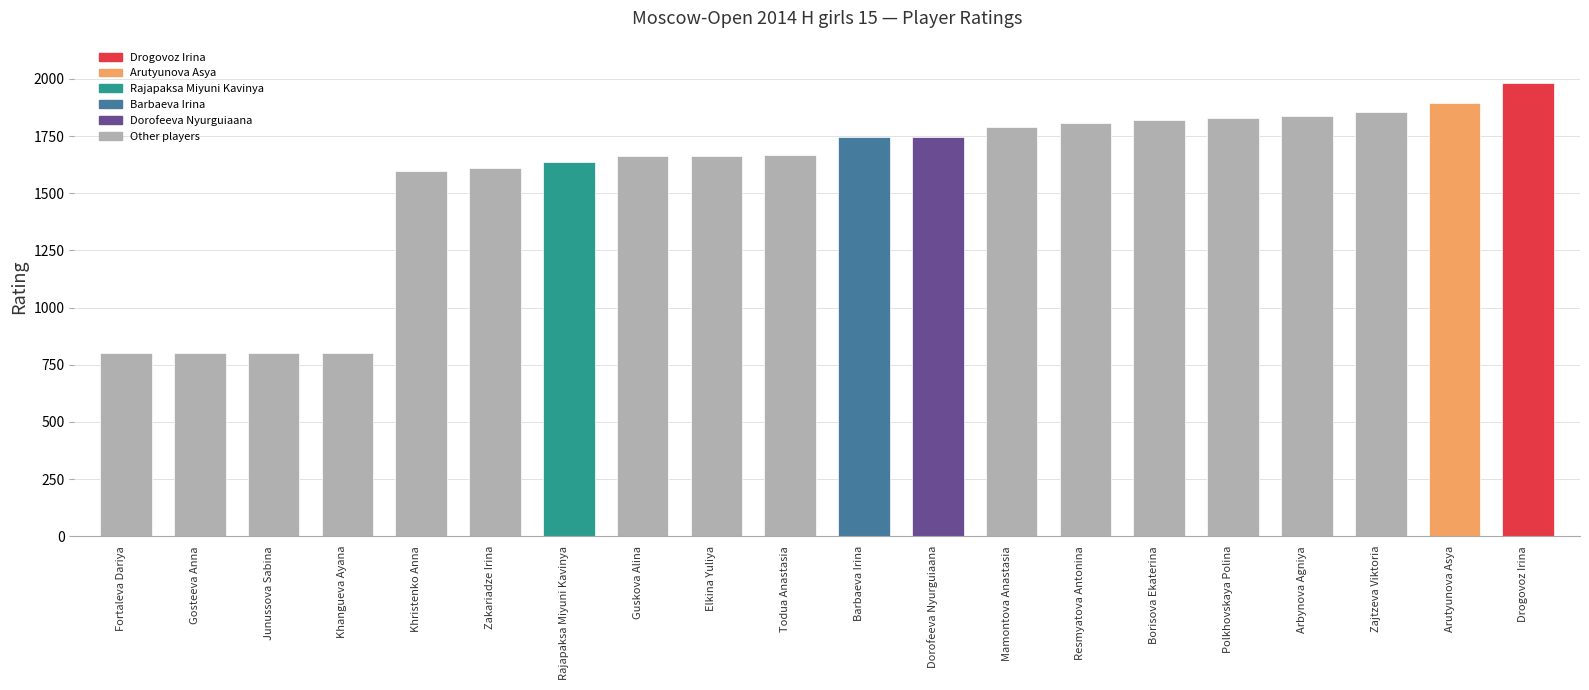

Which label corresponds to the largest value in the chart?

Drogovoz Irina